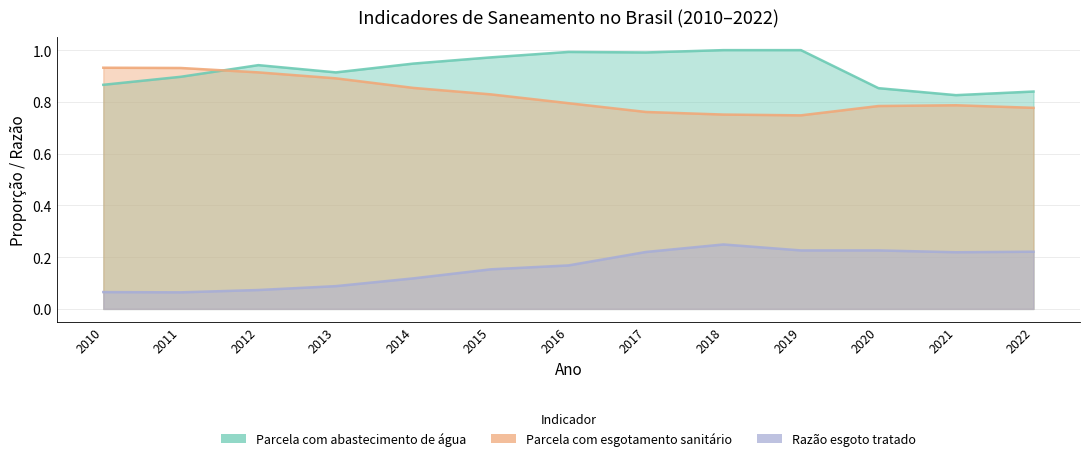

Which category has the highest value across all series?

2018